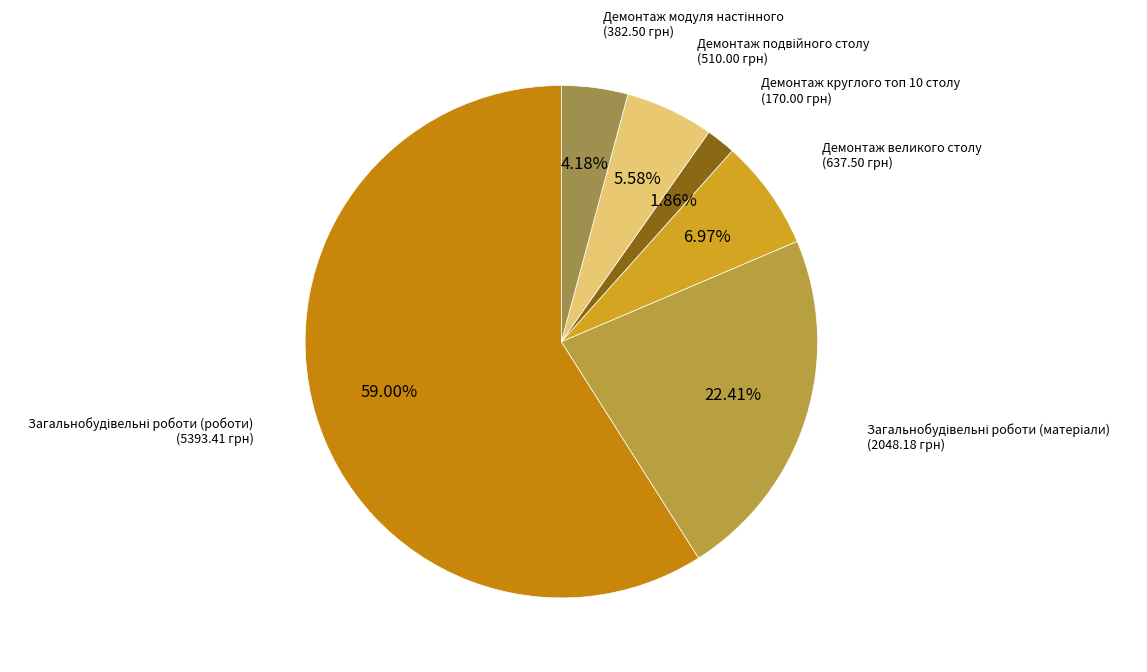

Does any single category account for the majority?

Yes